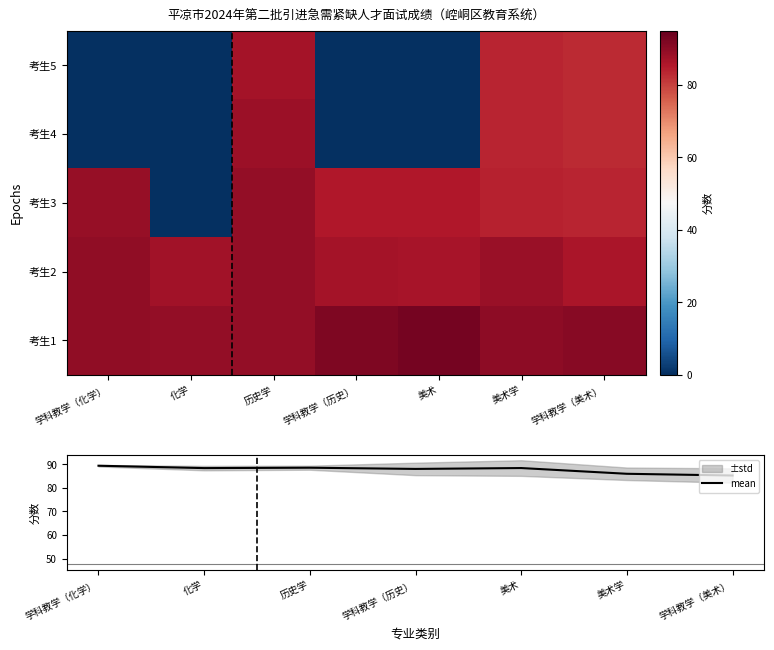

Reading left to right, extract all data points from this chart.

考生1: 学科教学（化学）=89.8	化学=89.3	历史学=89.2	学科教学（历史）=91.7	美术=93.1	美术学=89.9	学科教学（美术）=90.8
考生2: 学科教学（化学）=89.5	化学=87.5	历史学=89.2	学科教学（历史）=86.9	美术=86.7	美术学=88.4	学科教学（美术）=86.3
考生3: 学科教学（化学）=89.0	化学=0.0	历史学=89.1	学科教学（历史）=85.5	美术=85.5	美术学=84.1	学科教学（美术）=83.5
考生4: 学科教学（化学）=0.0	化学=0.0	历史学=88.2	学科教学（历史）=0.0	美术=0.0	美术学=83.8	学科教学（美术）=82.9
考生5: 学科教学（化学）=0.0	化学=0.0	历史学=87.0	学科教学（历史）=0.0	美术=0.0	美术学=83.7	学科教学（美术）=82.8
mean: 学科教学（化学）=89.4	化学=88.4	历史学=88.6	学科教学（历史）=88.1	美术=88.4	美术学=86.0	学科教学（美术）=85.3